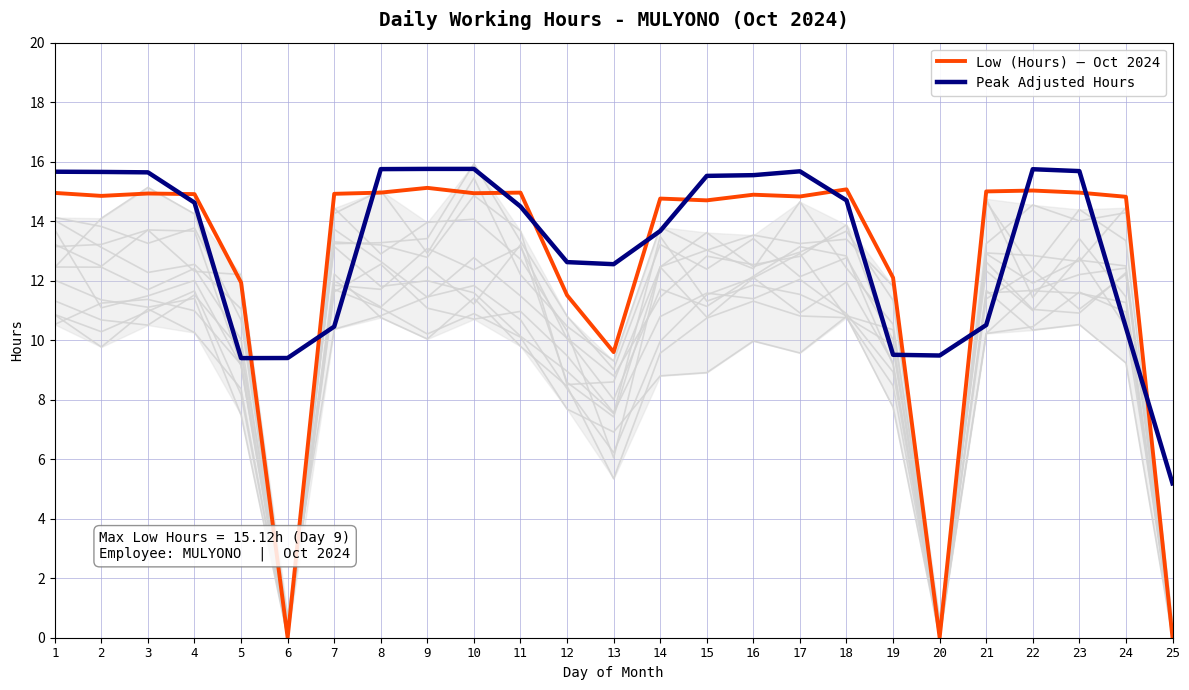

How many lines are shown in the chart?

2